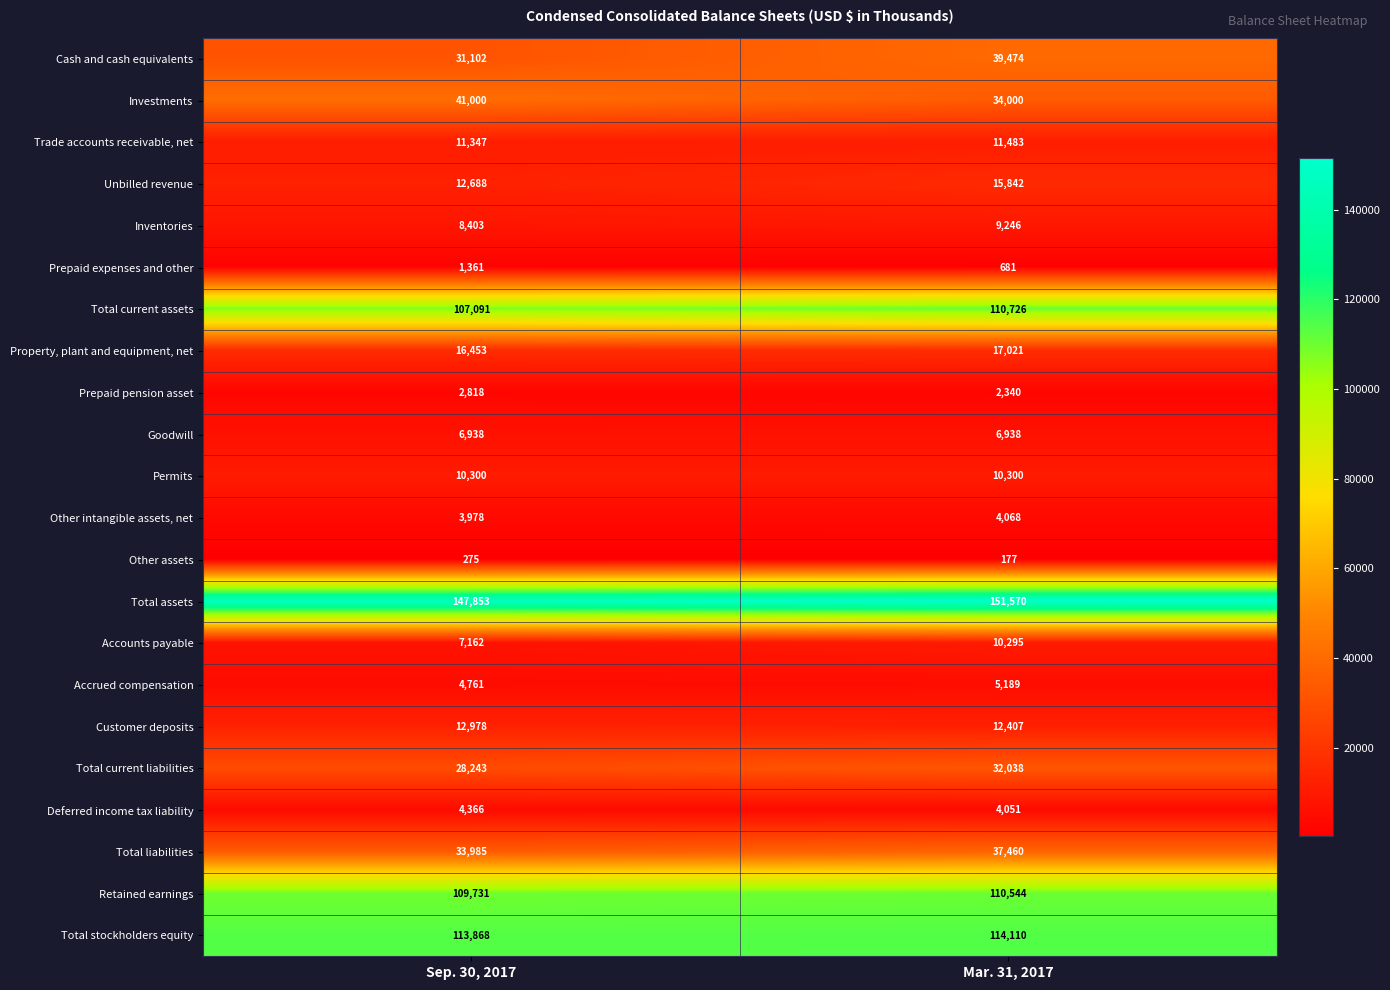

Which series has the largest total across all categories?

Total assets